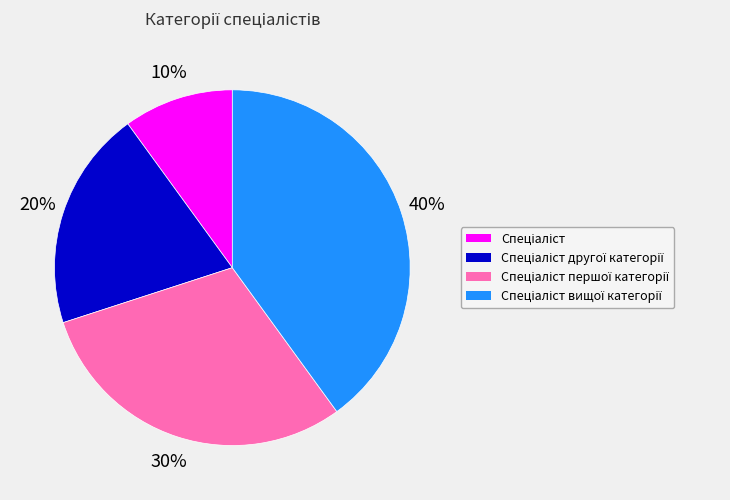

To the nearest percent, what is the average slice percentage?

25%